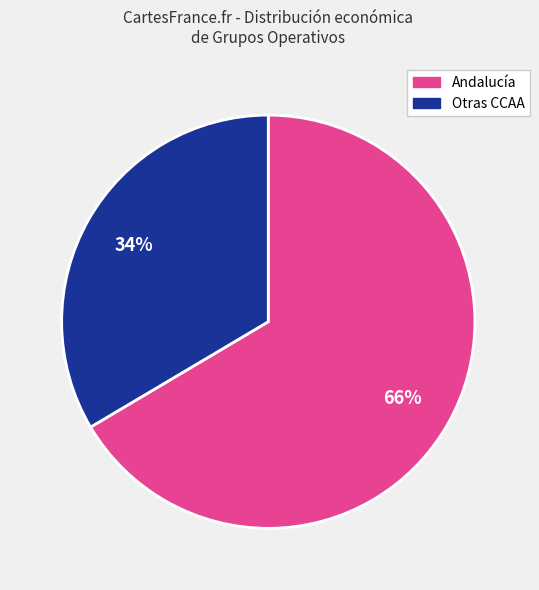

Is there any slice that represents more than half of the pie?

Yes